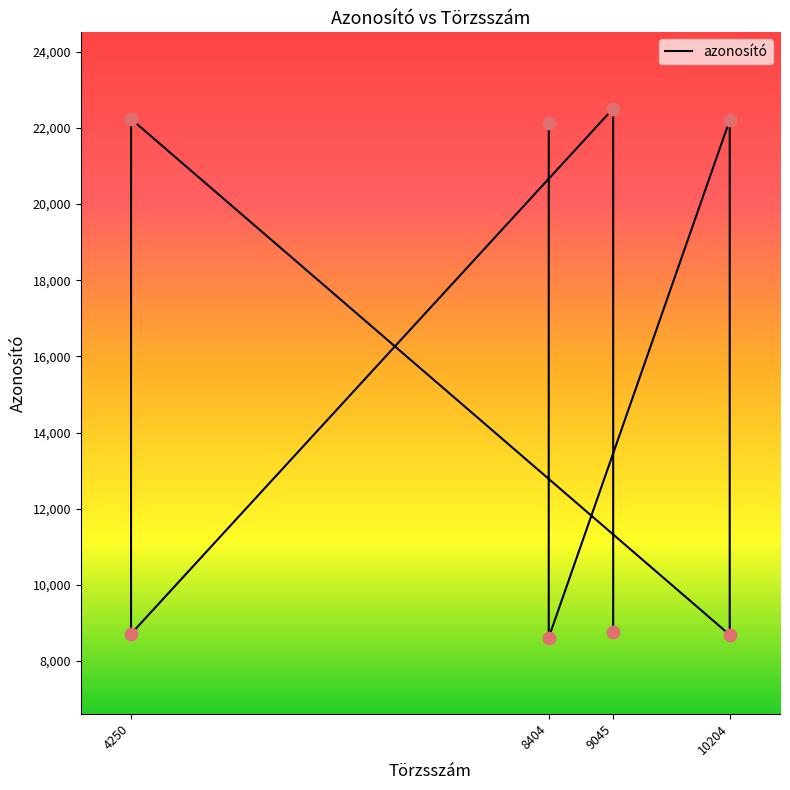

Between 4250 and 8404, which is larger?

4250